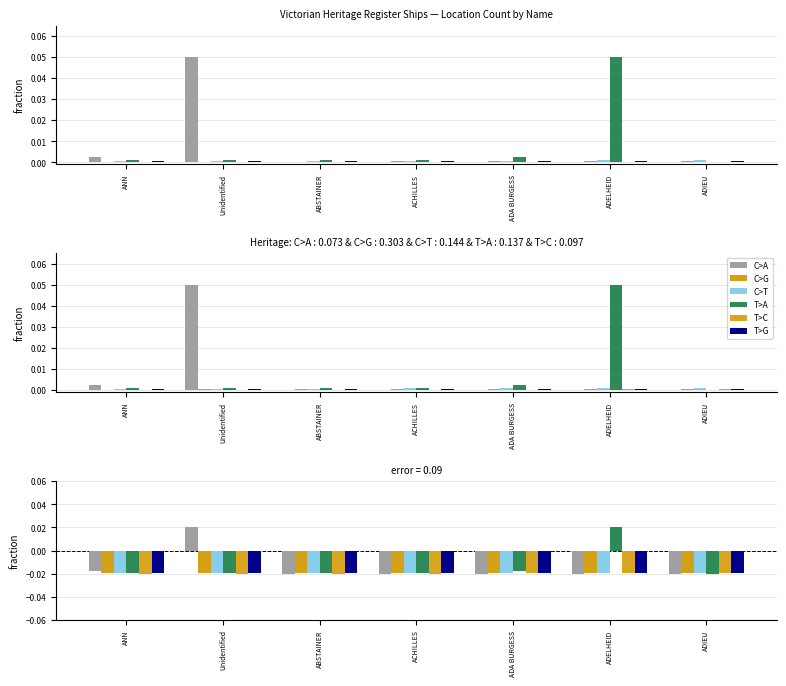

What position from the right is ANN?

7